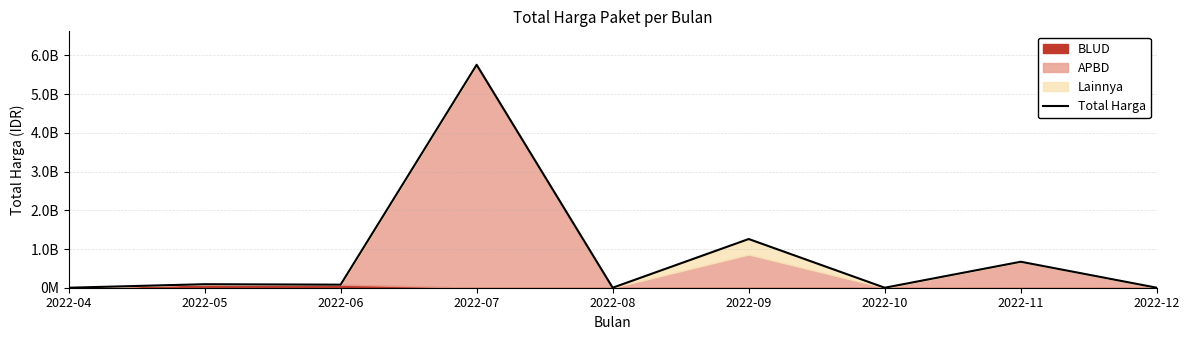

What is the maximum value shown in the chart?

5760170036